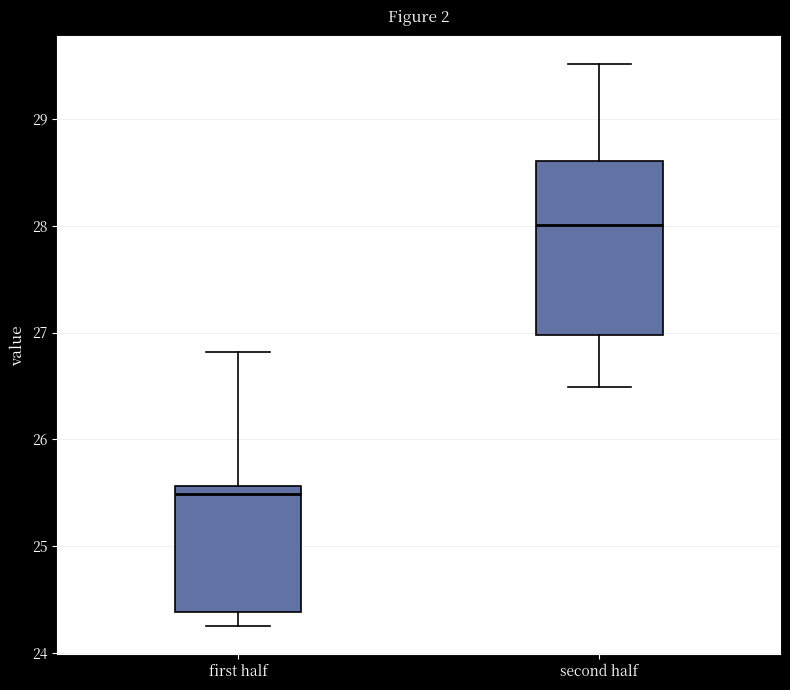

Reading left to right, transcribe this box plot: for each box, give where its median line is, the range the box spans, and where its two whiskers end, as read against the y-axis. The values are not printed on the chart, so give them approximately, as read against the axis.

first half: median 25.5, box 24.4 to 25.6, whiskers 24.3 to 26.8
second half: median 28.0, box 27.0 to 28.6, whiskers 26.5 to 29.5